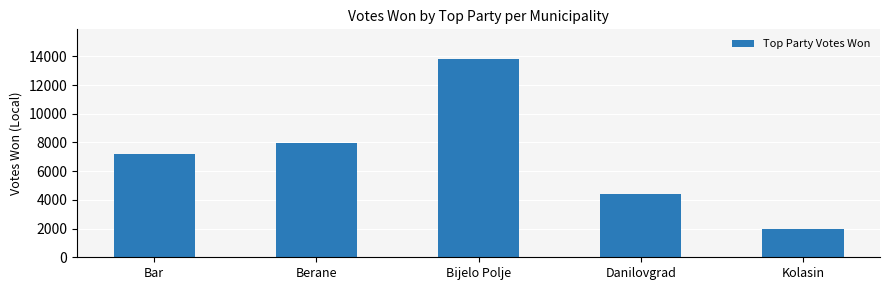

List the labels in order of value, smallest first.

Kolasin, Danilovgrad, Bar, Berane, Bijelo Polje